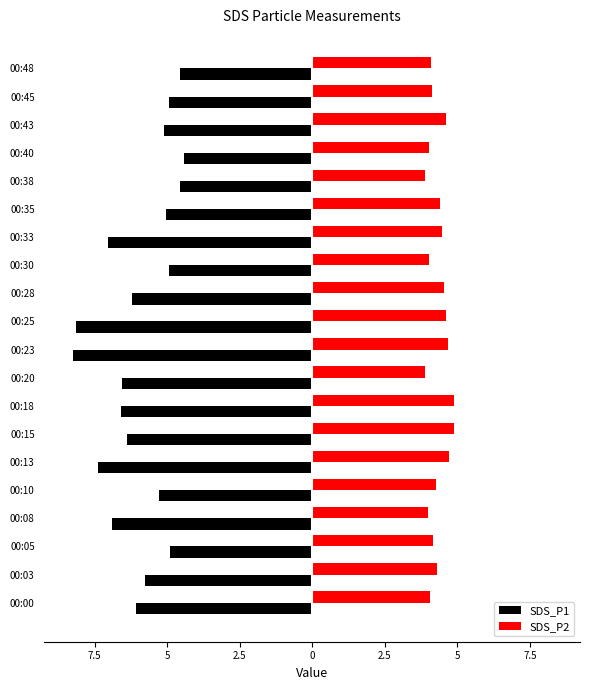

What are all the series names shown in the legend?

SDS_P1, SDS_P2